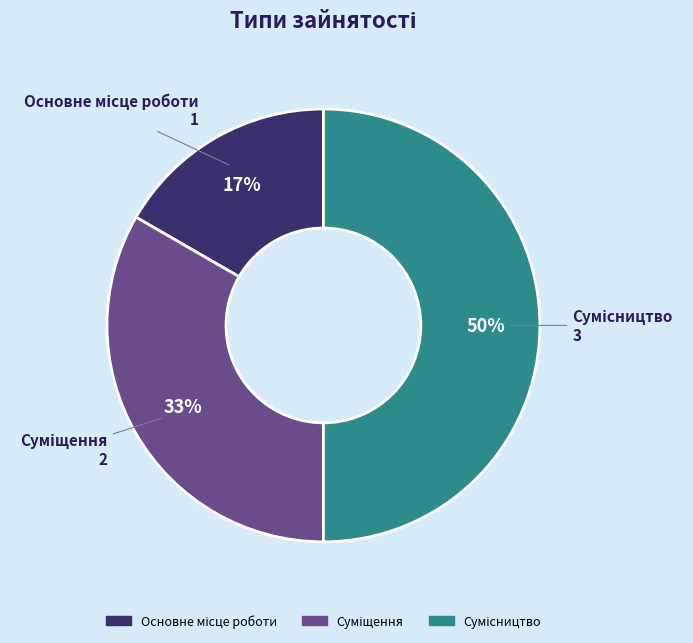

Count the number of slices in the pie.

3